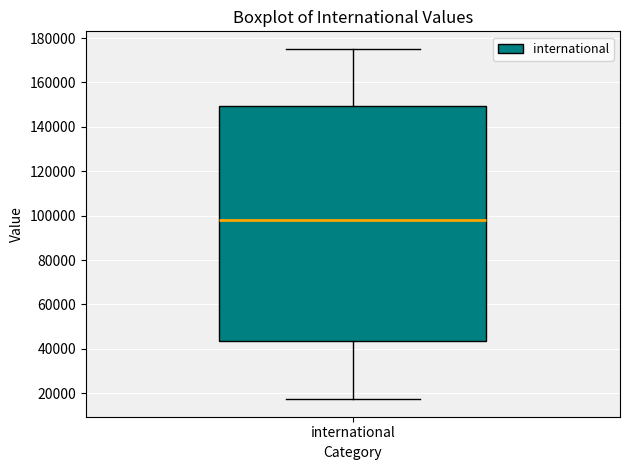

Transcribe this box plot: give where the median line is, the range the box spans, and where the two whiskers end, as read against the y-axis. The values are not printed on the chart, so give them approximately, as read against the axis.

median 98000, box 44000 to 150000, whiskers 18000 to 176000